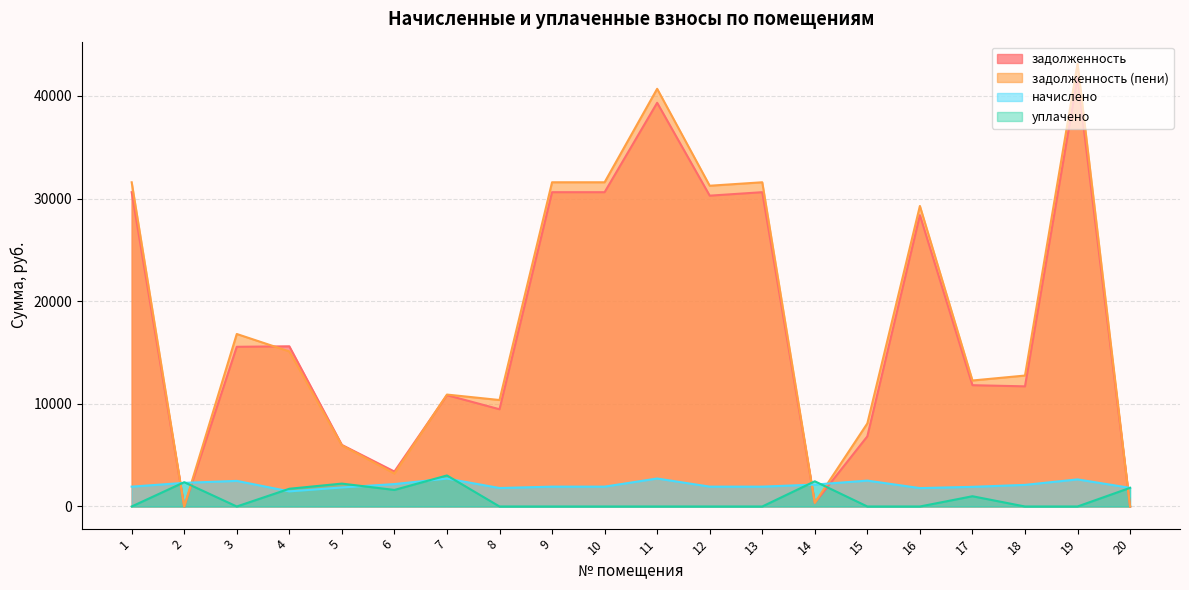

Reading left to right, extract all data points from this chart.

задолженность: 30625.9	0.0	15561.2	15611.0	6002.3	3407.1	10849.9	9474.8	30625.9	30625.9	39337.8	30287.9	30625.9	356.5	6835.0	28387.9	11819.5	11707.7	41816.2	0.0
задолженность (пени): 31593.1	0.0	16809.2	15110.5	5961.4	3208.9	10906.4	10375.0	31593.1	31593.1	40701.2	31255.1	31593.1	358.2	8096.1	29284.4	12277.4	12760.5	43136.8	0.0
начислено: 1934.4	2302.7	2496.1	1473.1	1856.3	2183.6	2723.0	1800.5	1934.4	1934.4	2726.8	1934.4	1934.4	2135.3	2522.2	1793.0	1915.8	2105.5	2641.2	1815.4
уплачено: 0.0	2368.0	0.0	1728.0	2231.0	1613.0	3024.0	0.0	0.0	0.0	0.0	0.0	0.0	2456.0	0.0	0.0	1000.0	0.0	0.0	1818.0